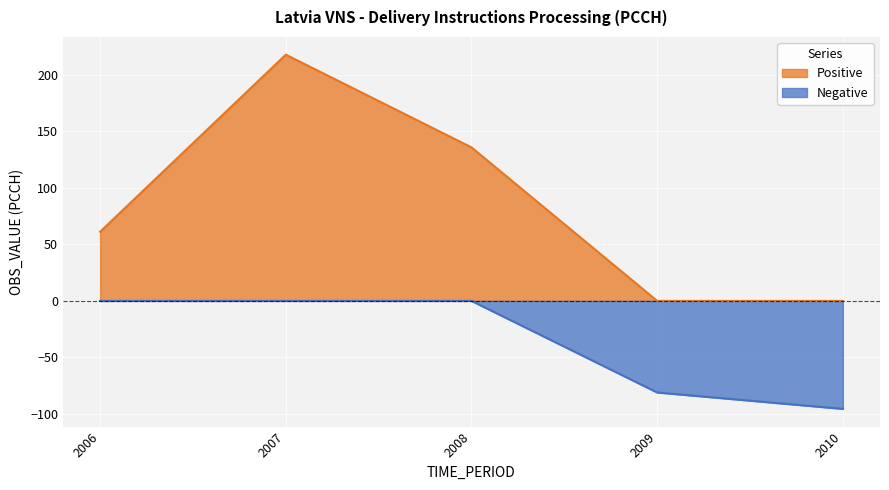

Which category has the highest value across all series?

2007